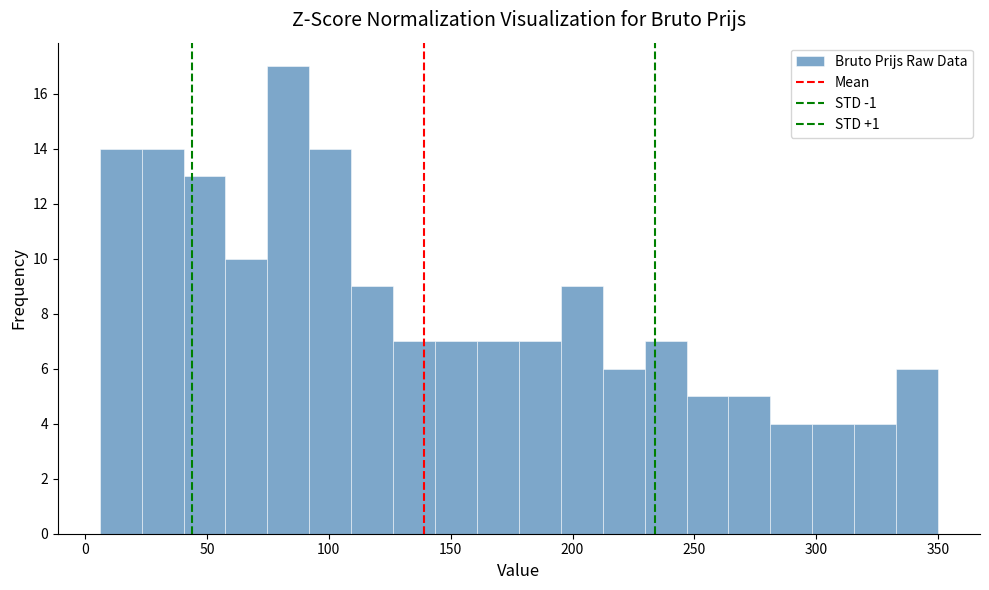

Read against the x-axis, roughly where is the centre of the tallest bar?

85